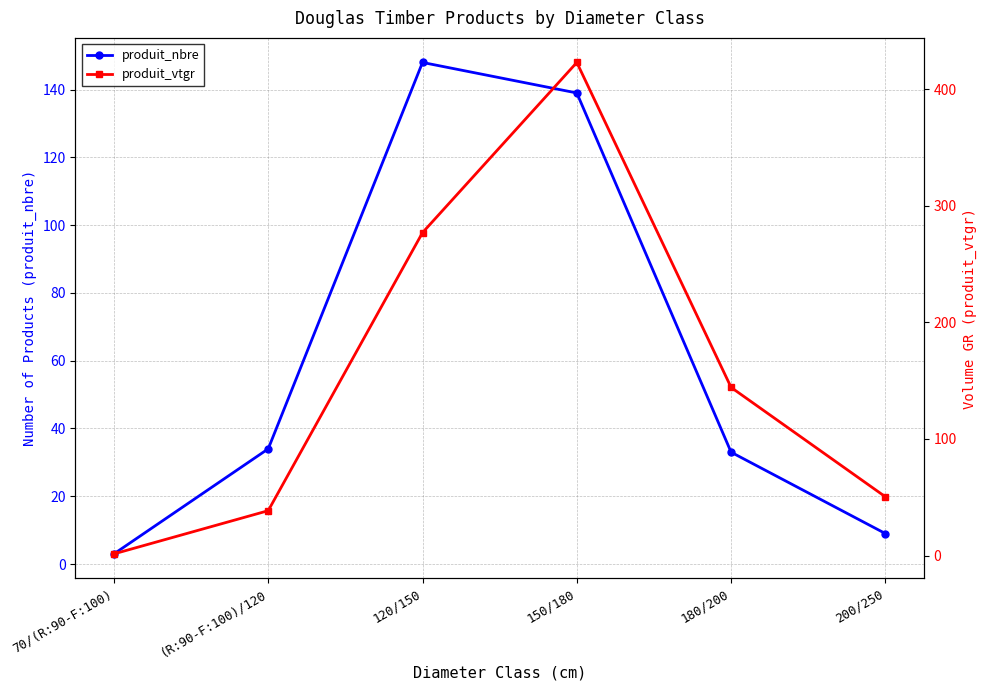

What is the total value across all series at 70/(R:90-F:100)?

4.4